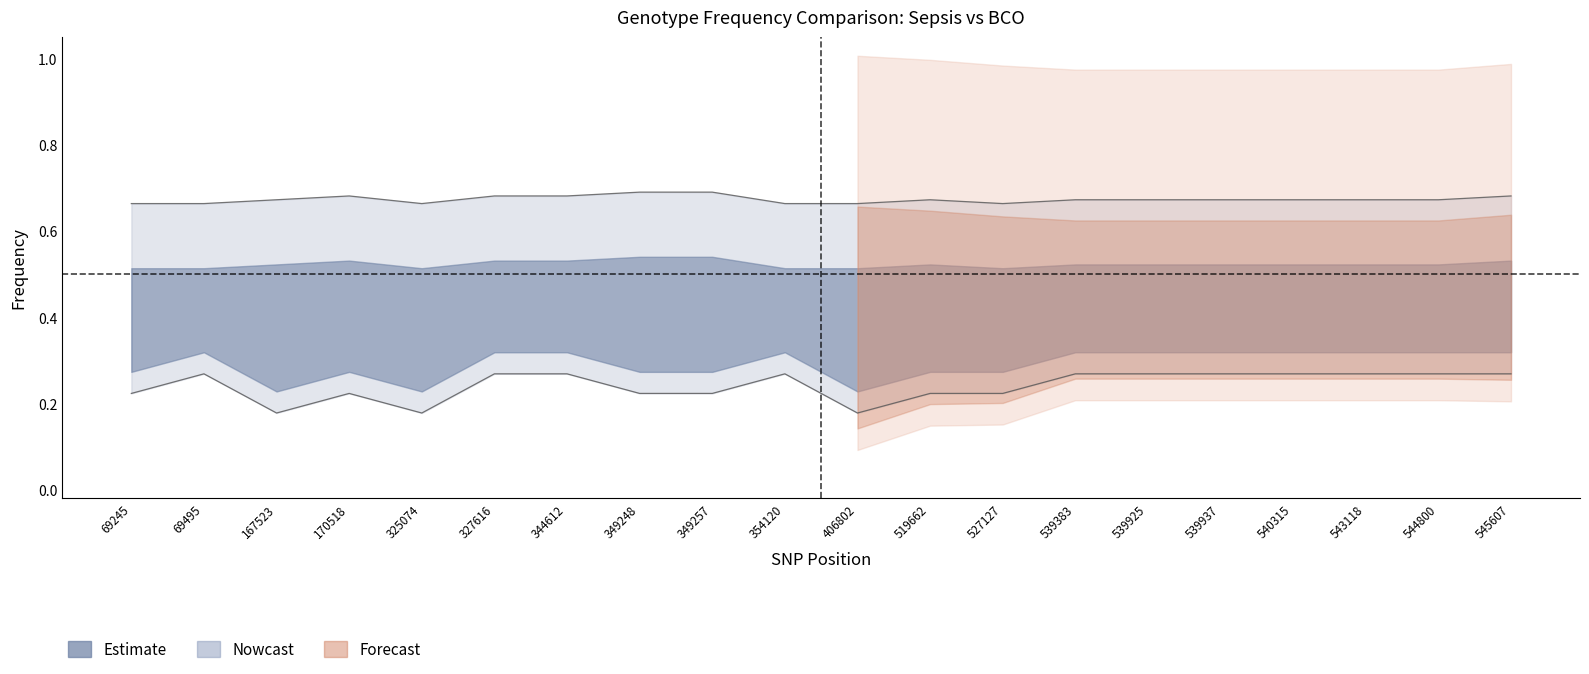

Is the value of Sepsis_G1 at 349257 greater than the value of BCO_G1 at 325074?

Yes